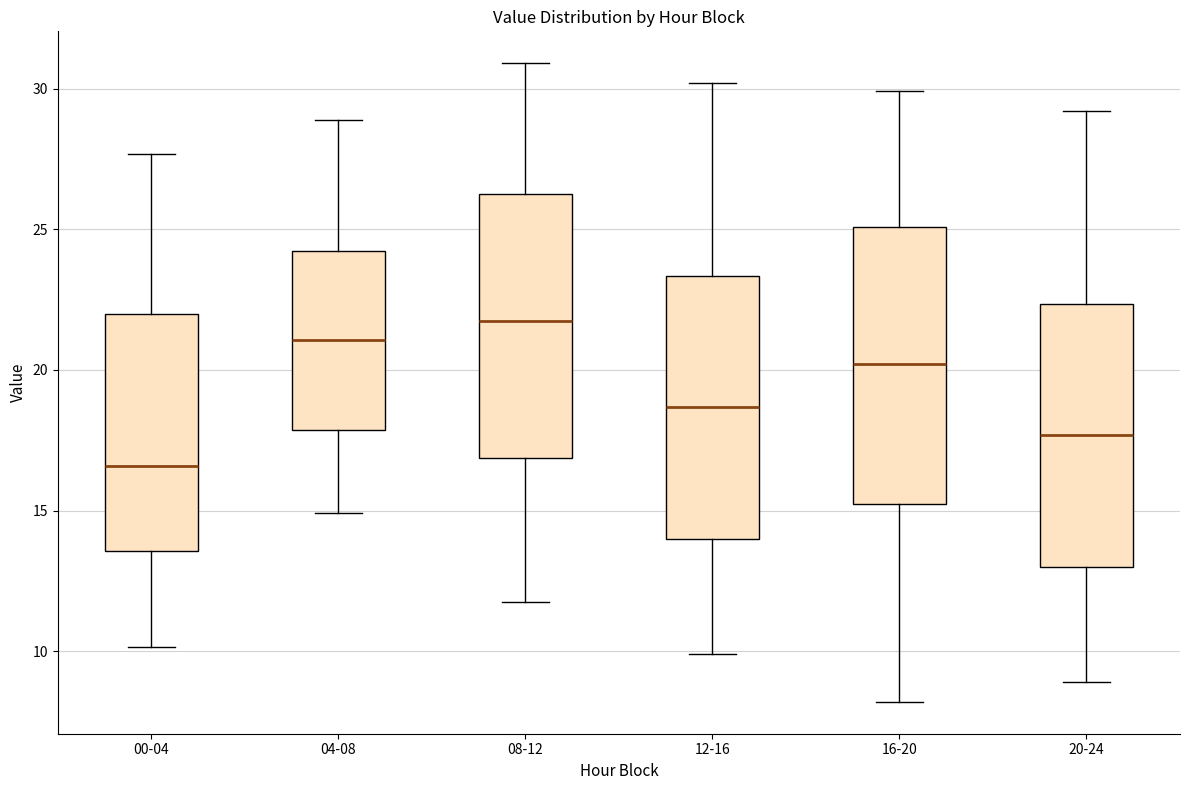

Reading left to right, transcribe this box plot: for each box, give where its median line is, the range the box spans, and where its two whiskers end, as read against the y-axis. The values are not printed on the chart, so give them approximately, as read against the axis.

00-04: median 16.5, box 13.5 to 22.0, whiskers 10.0 to 27.5
04-08: median 21.0, box 18.0 to 24.0, whiskers 15.0 to 29.0
08-12: median 22.0, box 17.0 to 26.5, whiskers 12.0 to 31.0
12-16: median 18.5, box 14.0 to 23.5, whiskers 10.0 to 30.0
16-20: median 20.0, box 15.0 to 25.0, whiskers 8.0 to 30.0
20-24: median 17.5, box 13.0 to 22.5, whiskers 9.0 to 29.0